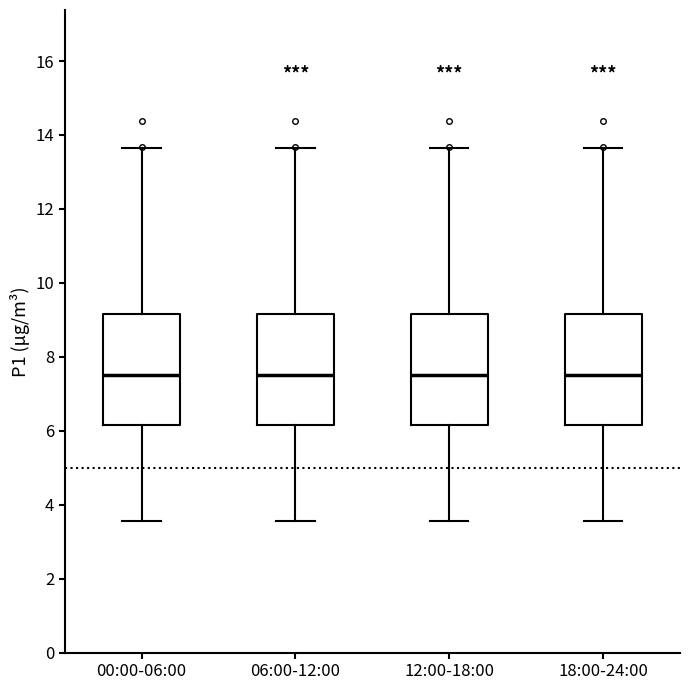

Reading left to right, read every box against the y-axis: the position of its median line, the range the box covers, and the ends of its whiskers. The values are not printed on the chart, so give them approximately, as read against the axis.

00:00-06:00: median 7.6, box 6.2 to 9.2, whiskers 3.6 to 13.6
06:00-12:00: median 7.6, box 6.2 to 9.2, whiskers 3.6 to 13.6
12:00-18:00: median 7.6, box 6.2 to 9.2, whiskers 3.6 to 13.6
18:00-24:00: median 7.6, box 6.2 to 9.2, whiskers 3.6 to 13.6